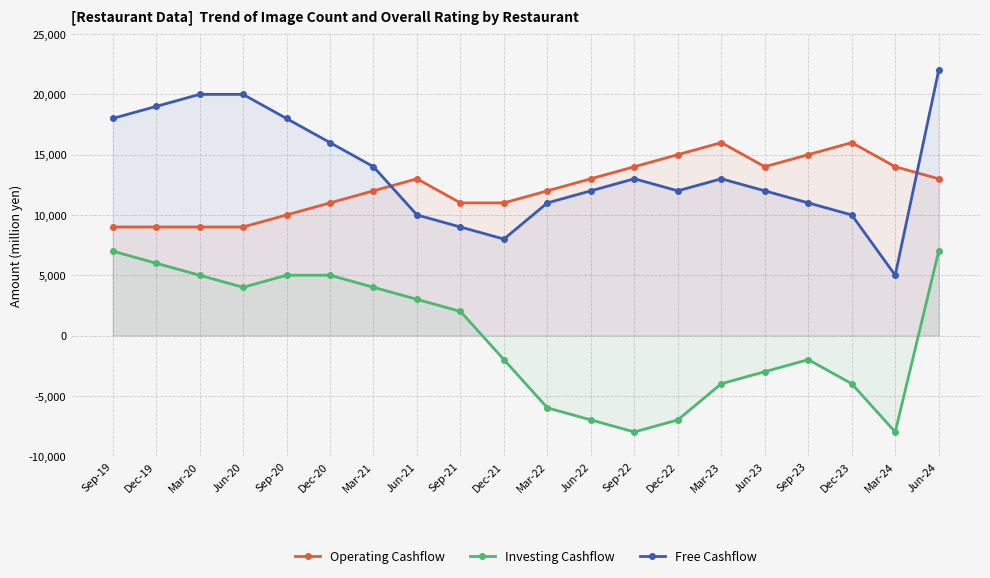

Is the value of Free Cashflow at Jun-24 greater than the value of Investing Cashflow at Dec-20?

Yes